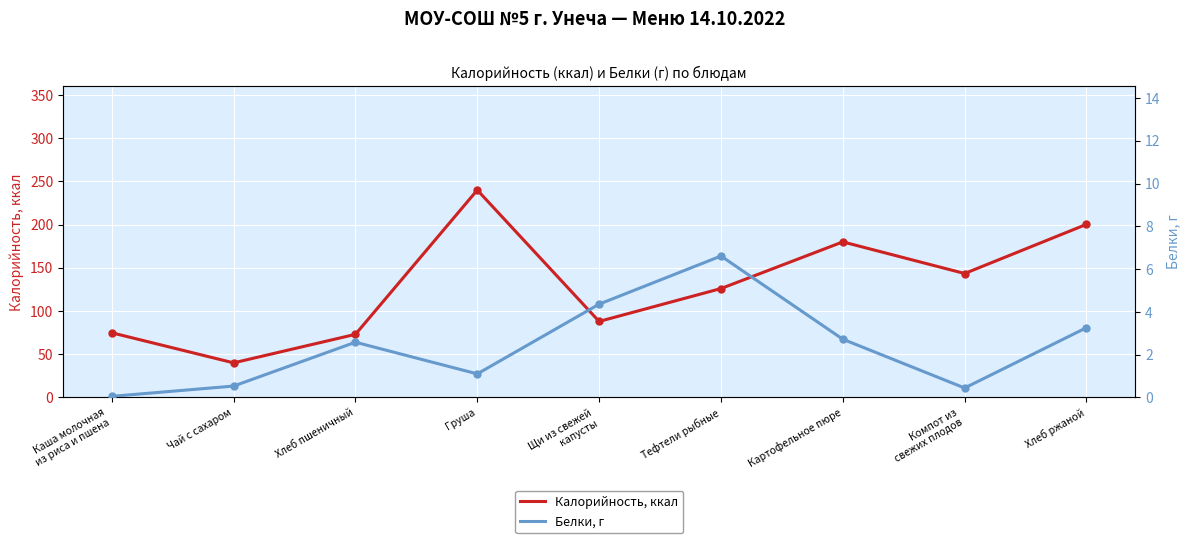

What is the difference between the highest and lowest values at Каша молочная
из риса и пшена?

74.8